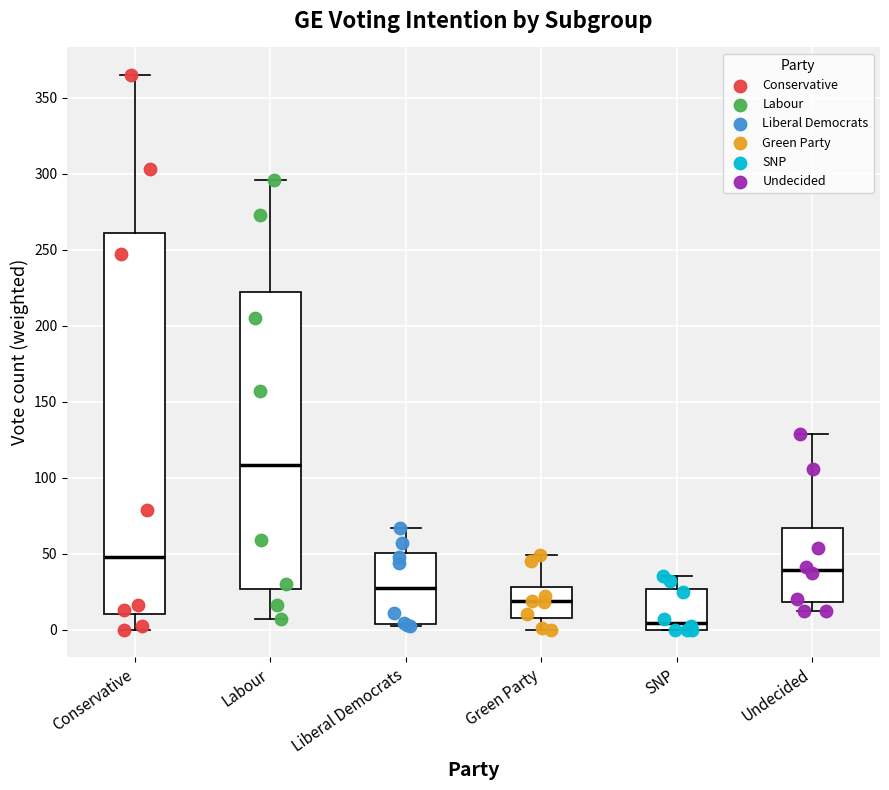

Comparing the boxes themselves (not the whiskers), which one is the tallest?

Conservative